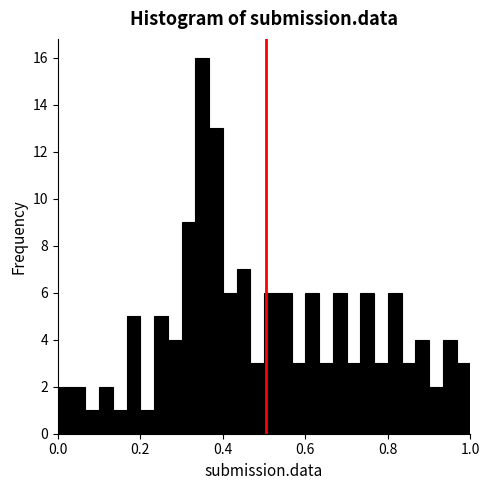

Read against the x-axis, roughly where is the centre of the tallest bar?

0.36